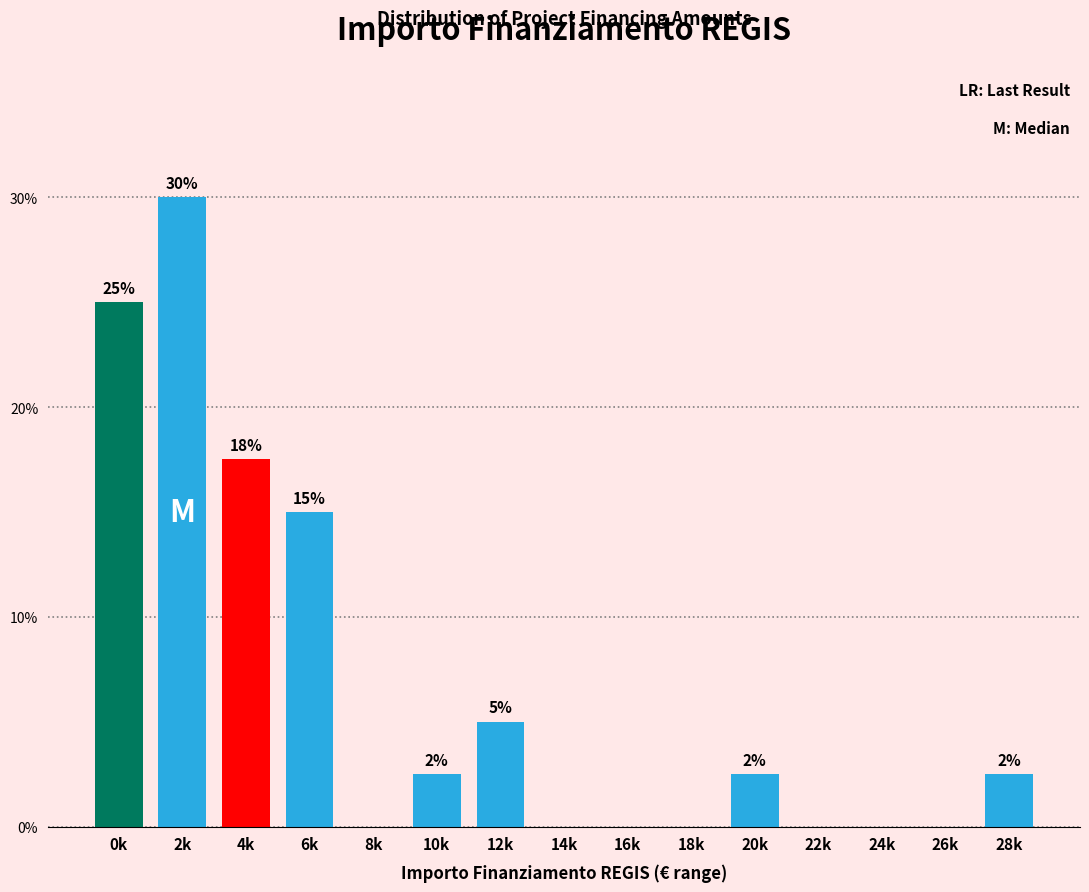

At which category does the chart reach its peak across all series?

2k